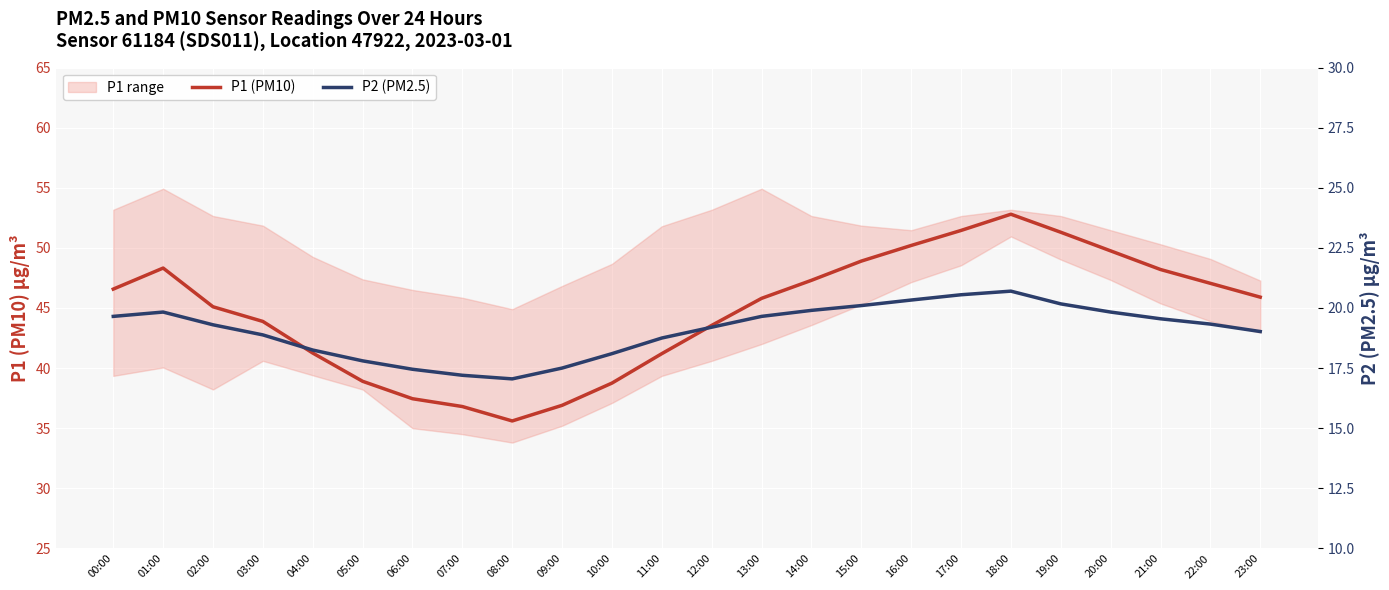

What is the minimum value for P1 (PM10)?

35.6